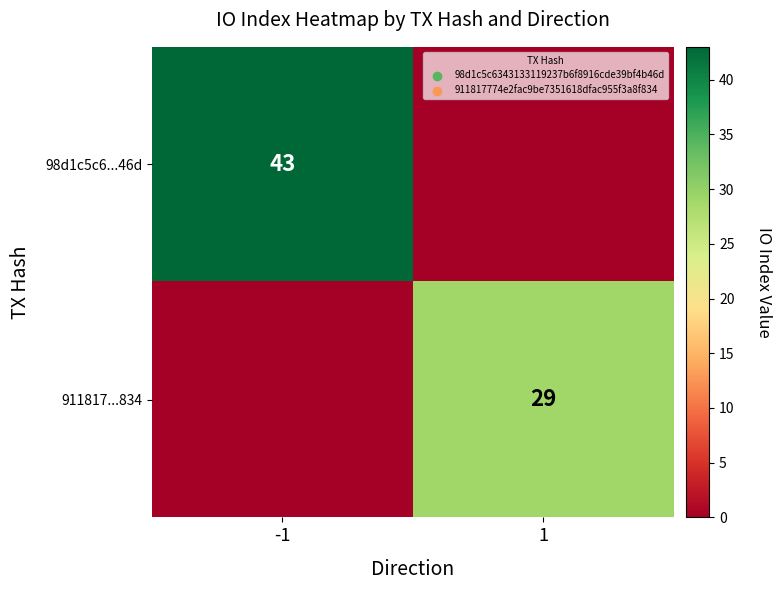

The value of 98d1c5c6...46d at -1 is 43. True or false?

True